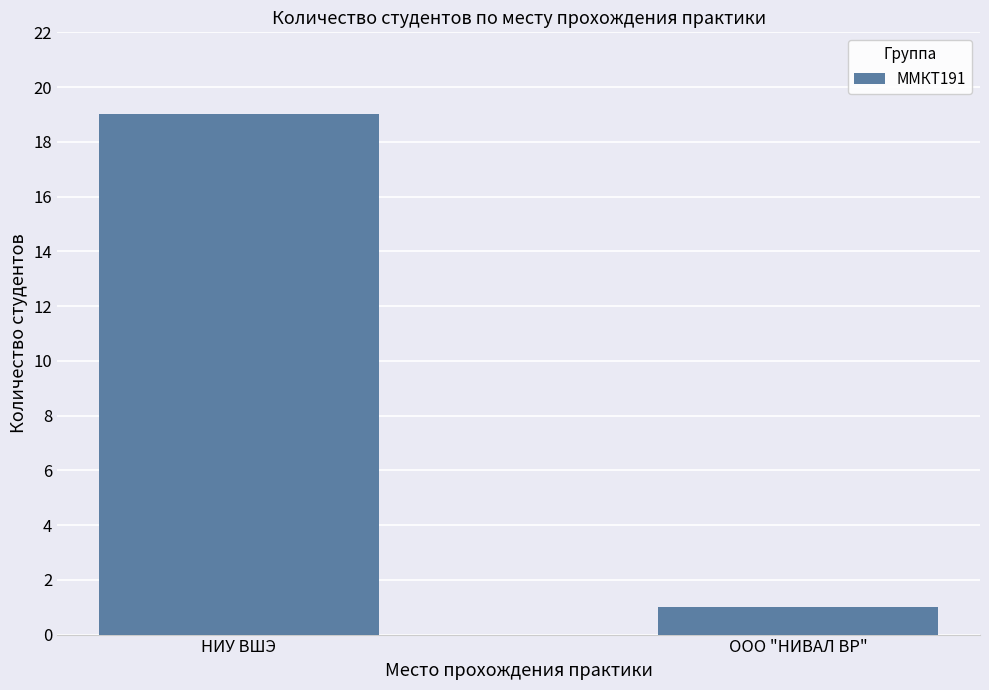

Read the value at НИУ ВШЭ, to the nearest 10.

20